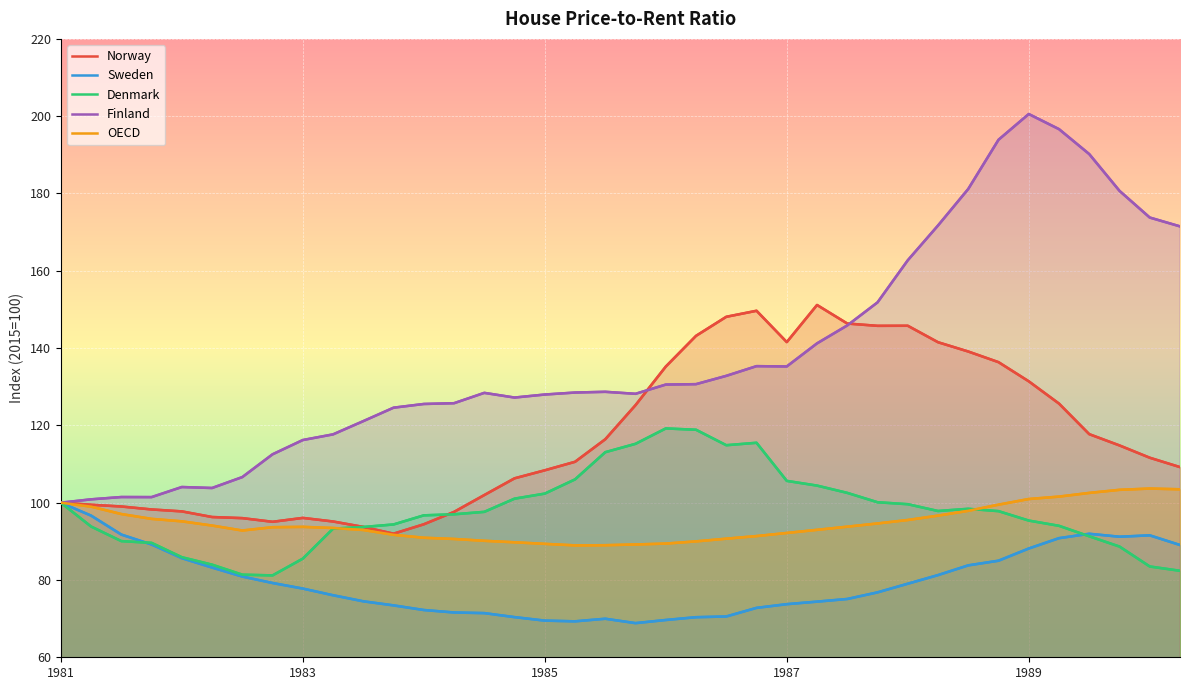

The value of OECD at 35 is 103.3. True or false?

True